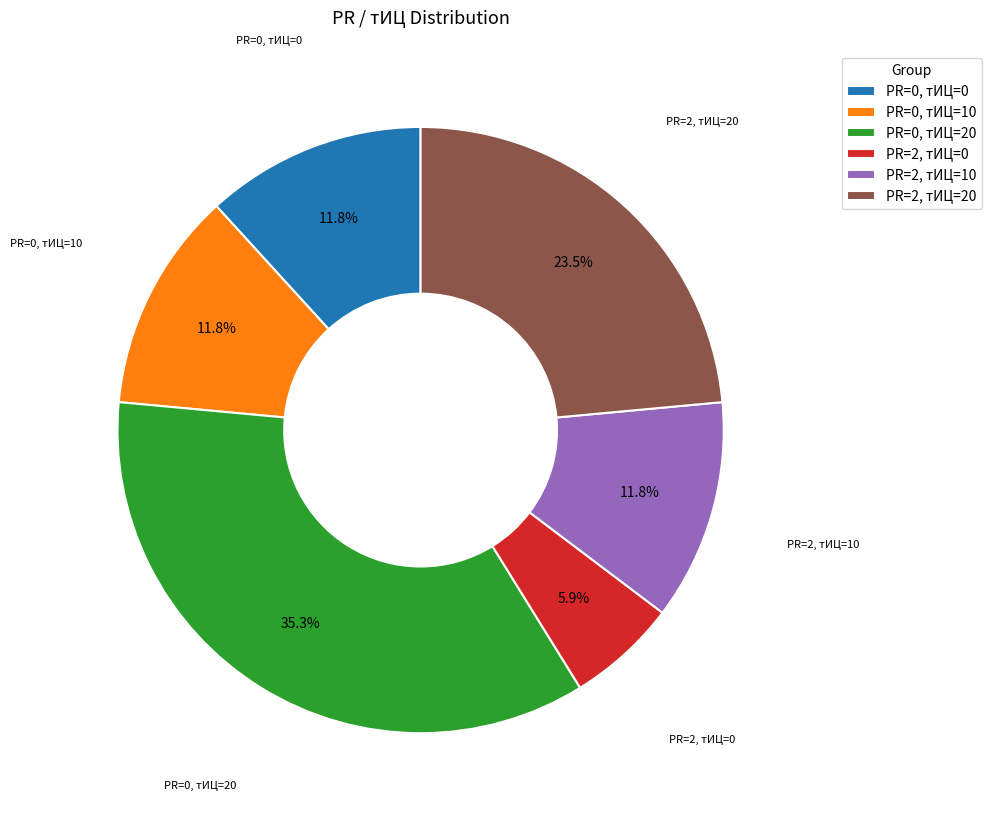

What is the smallest slice in the pie chart?

PR=2, тИЦ=0